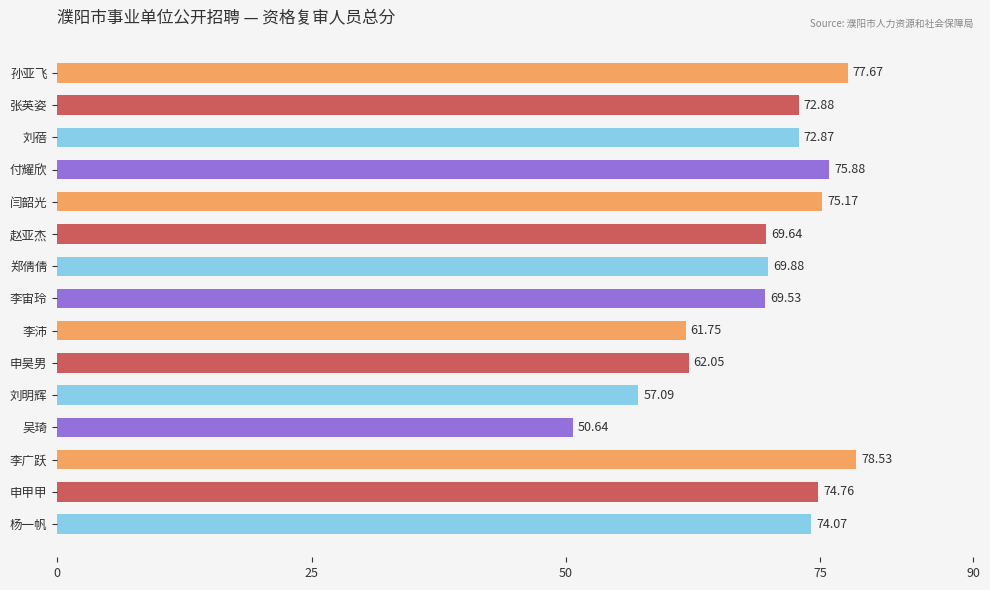

Rank the categories by value from lowest to highest.

吴琦, 刘明辉, 李沛, 申昊男, 李宙玲, 赵亚杰, 郑倩倩, 刘蓓, 张英姿, 杨一帆, 申甲甲, 闫韶光, 付耀欣, 孙亚飞, 李广跃